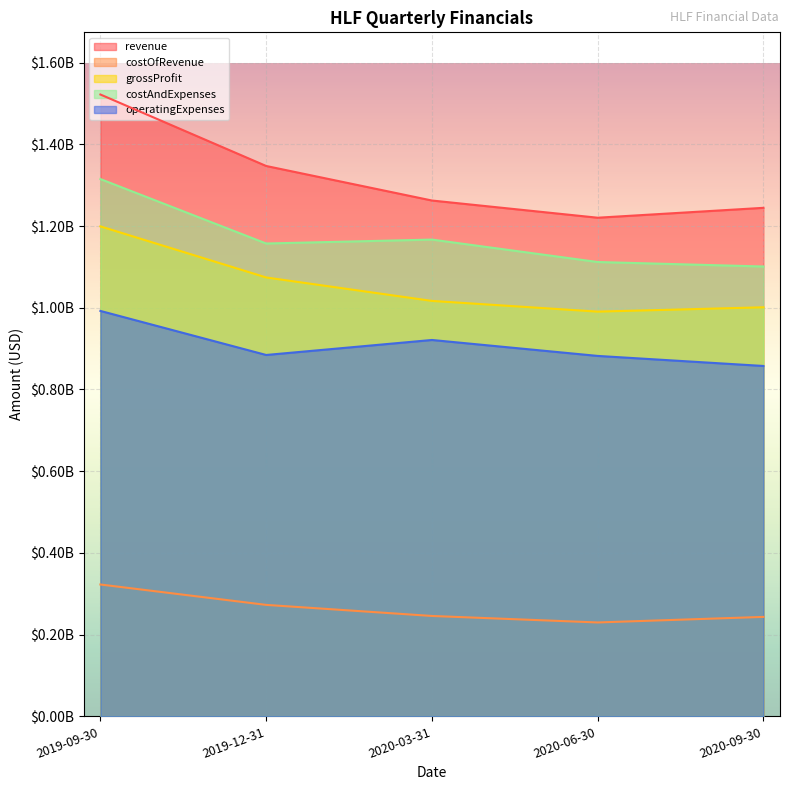

Reading right to left, list all the values displayed in this chart.

revenue: 2020-09-30=1244500000	2020-06-30=1220300000	2020-03-31=1262400000	2019-12-31=1346900000	2019-09-30=1521800000
costOfRevenue: 2020-09-30=243400000	2020-06-30=229800000	2020-03-31=245700000	2019-12-31=272800000	2019-09-30=322700000
grossProfit: 2020-09-30=1001100000	2020-06-30=990500000	2020-03-31=1016700000	2019-12-31=1074100000	2019-09-30=1199100000
costAndExpenses: 2020-09-30=1100900000	2020-06-30=1111900000	2020-03-31=1166800000	2019-12-31=1157200000	2019-09-30=1314900000
operatingExpenses: 2020-09-30=857500000	2020-06-30=882100000	2020-03-31=921100000	2019-12-31=884400000	2019-09-30=992200000